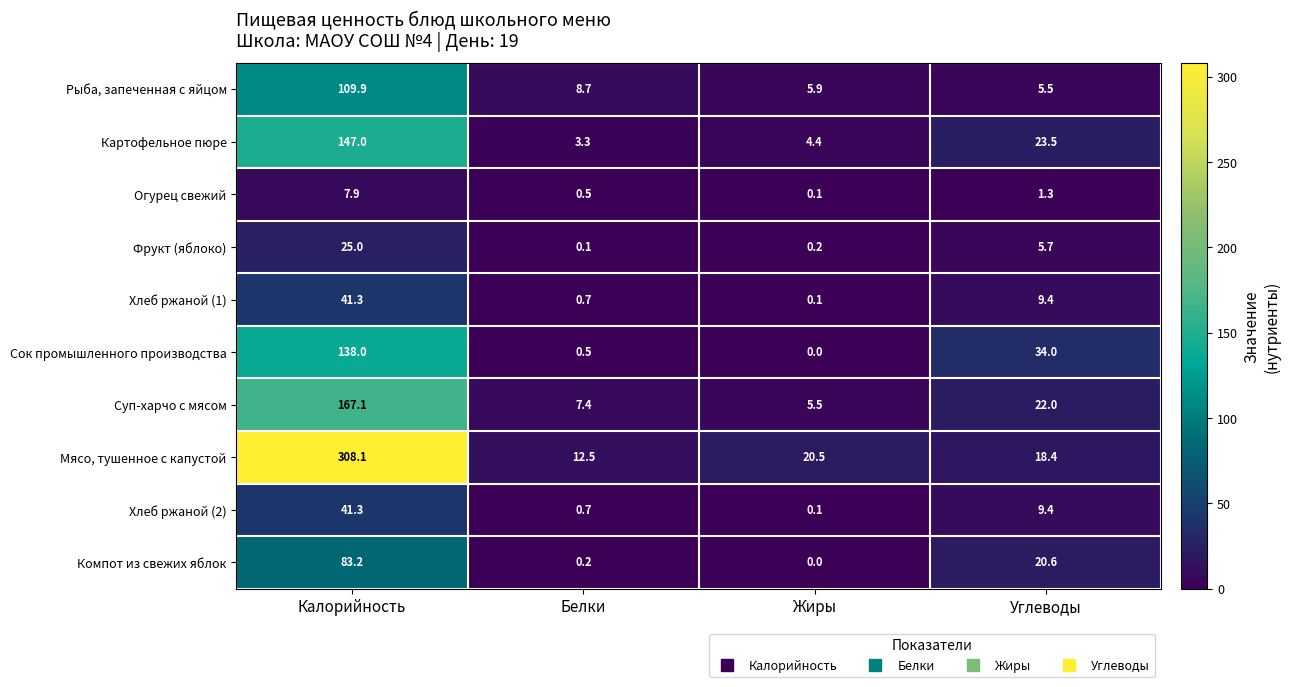

Is it true that Огурец свежий equals 1.3 at Углеводы?

True